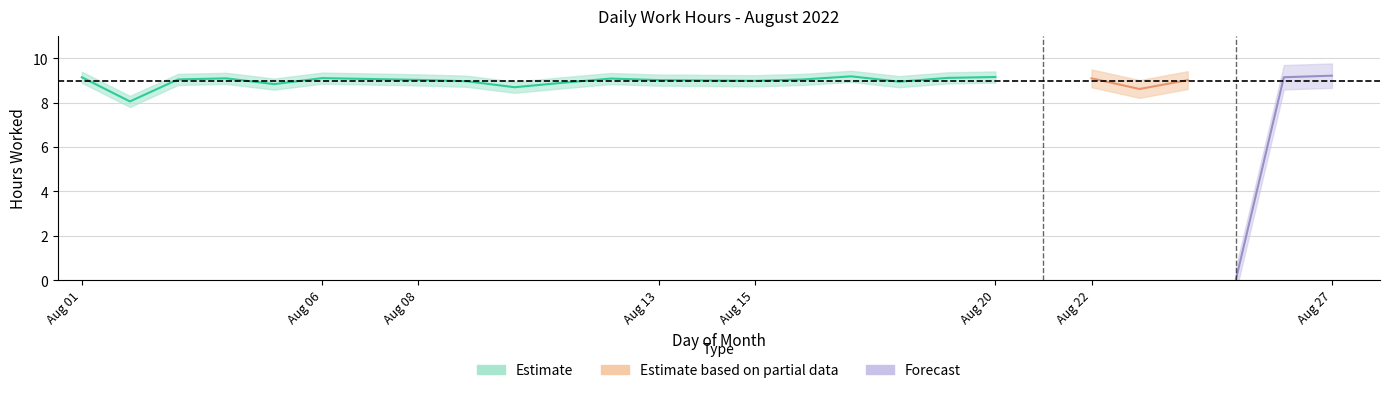

What is the sum of the values at 8 and 15?

18.0